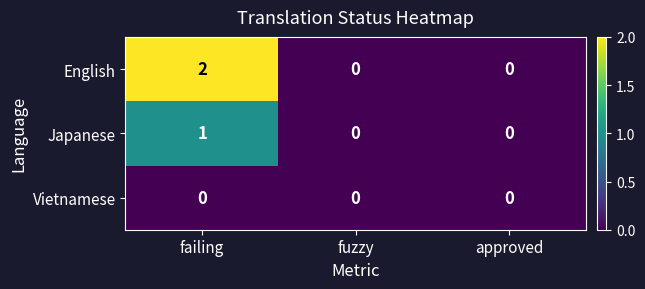

How many values in English are above zero?

1